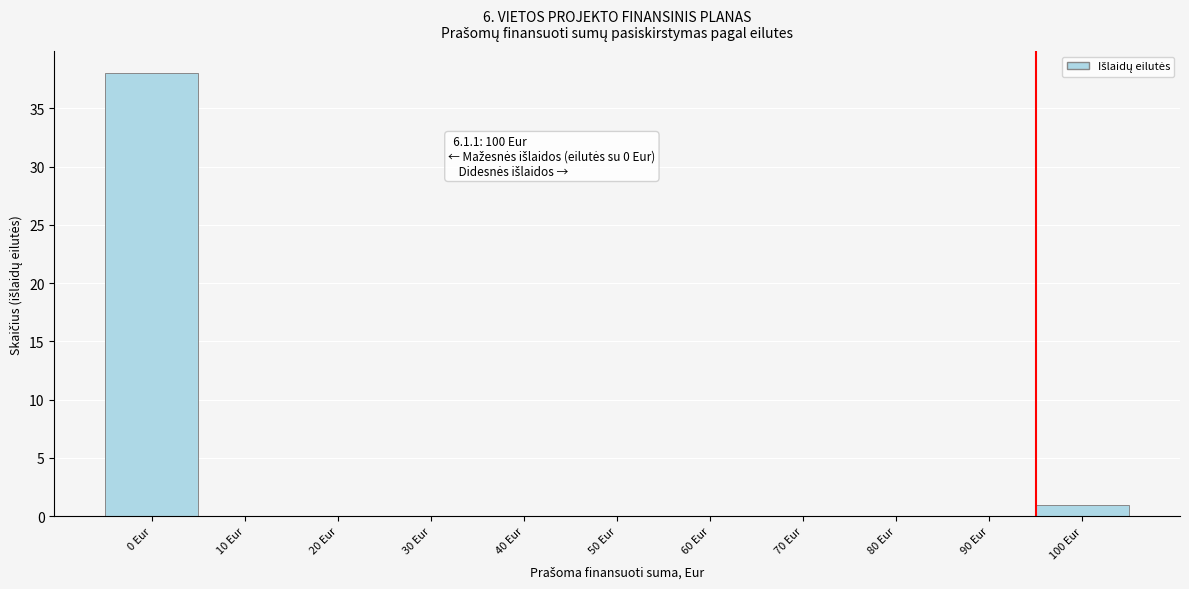

Reading left to right, what are all the values shown in this chart?

0 Eur=38	10 Eur=0	20 Eur=0	30 Eur=0	40 Eur=0	50 Eur=0	60 Eur=0	70 Eur=0	80 Eur=0	90 Eur=0	100 Eur=1